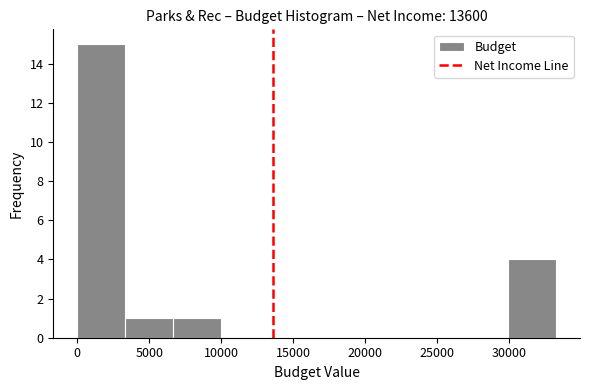

How tall is the bar that spans 6500 to 10000 on the x-axis? Neither the bar edges nor the heights are printed on the chart, so give them approximately, as read against the axes.

1